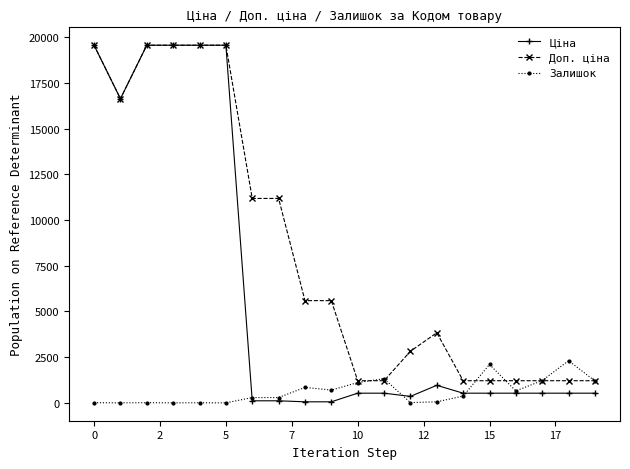

How many data points does each series have?

20